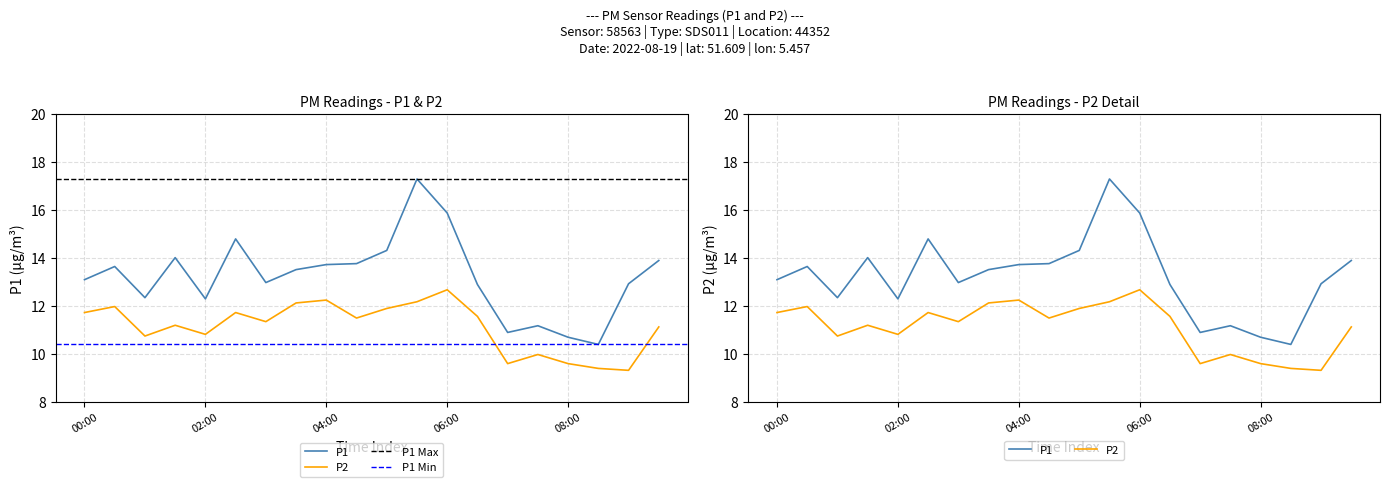

What is the total value across all series at 09:00?

22.2